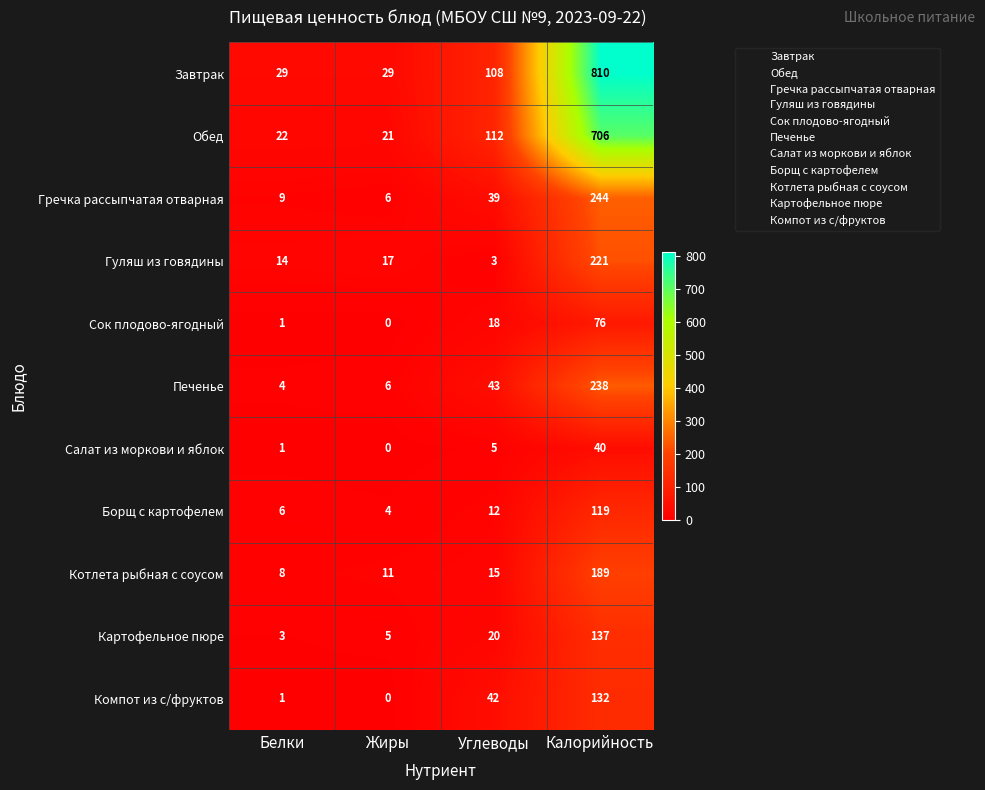

The value of Завтрак at Белки is 29. True or false?

True